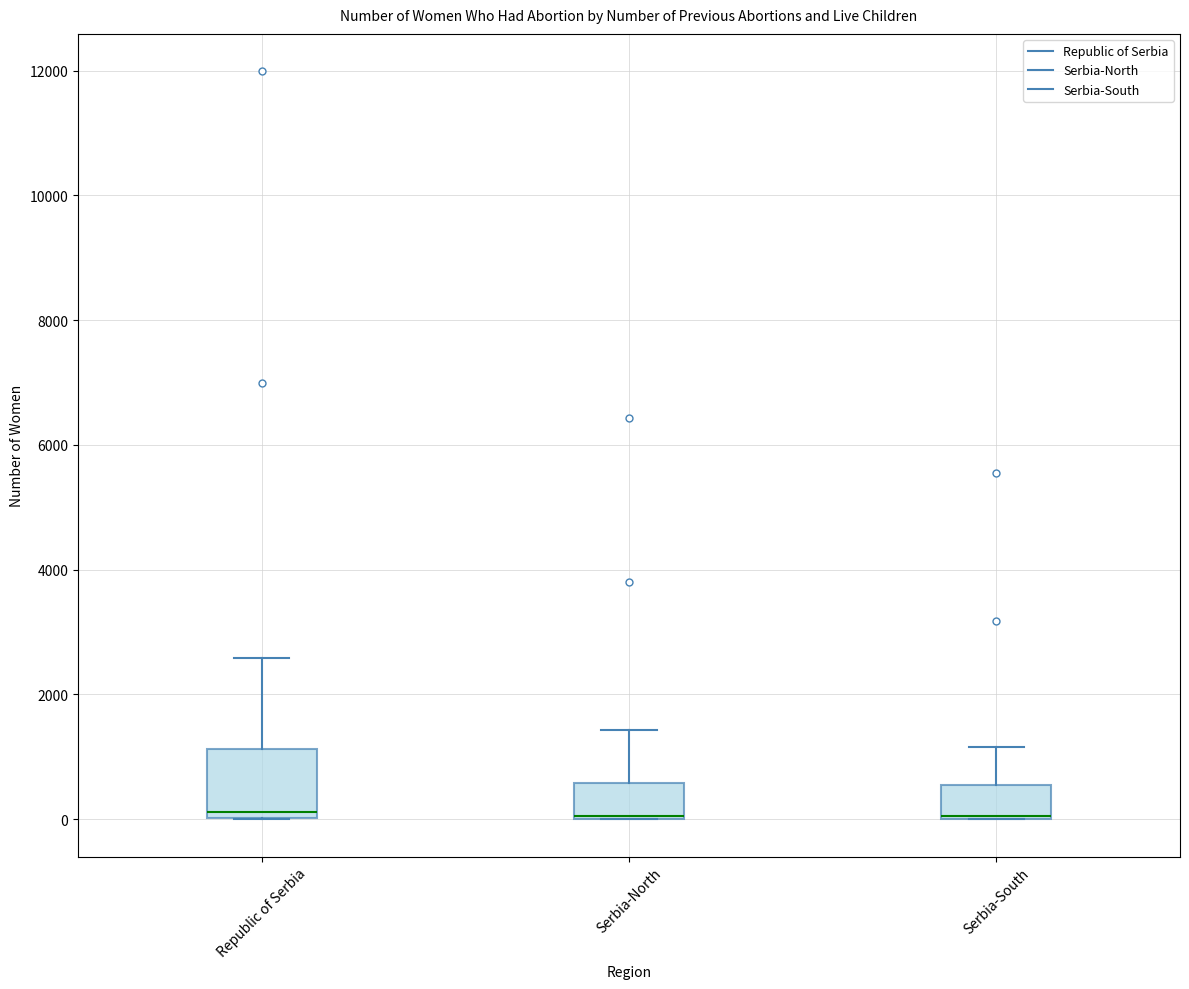

Reading left to right, transcribe this box plot: for each box, give where its median line is, the range the box spans, and where its two whiskers end, as read against the y-axis. The values are not printed on the chart, so give them approximately, as read against the axis.

Republic of Serbia: median 200, box 0 to 1200, whiskers 0 to 2600
Serbia-North: median 0 (drawn on the box's lower edge), box 0 to 600, whiskers 0 to 1400
Serbia-South: median 0 (drawn on the box's lower edge), box 0 to 600, whiskers 0 to 1200